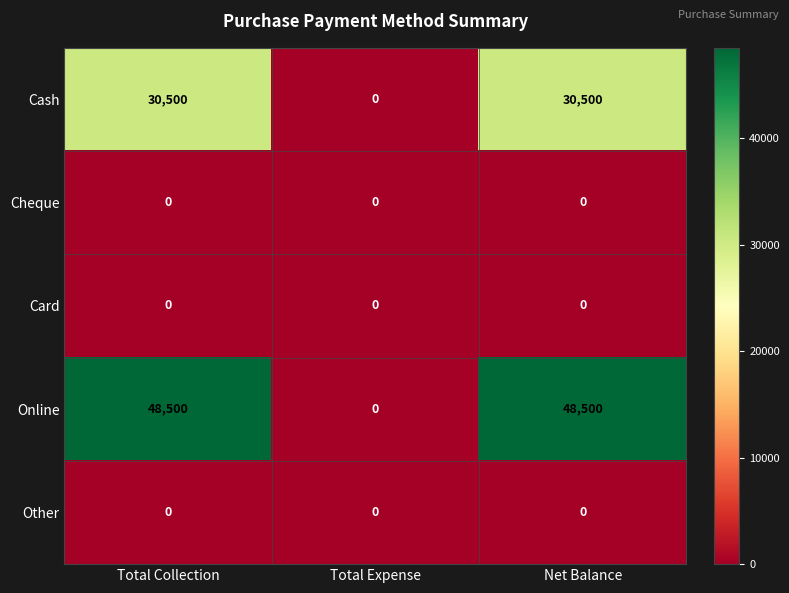

What is the maximum value shown in the chart?

48500